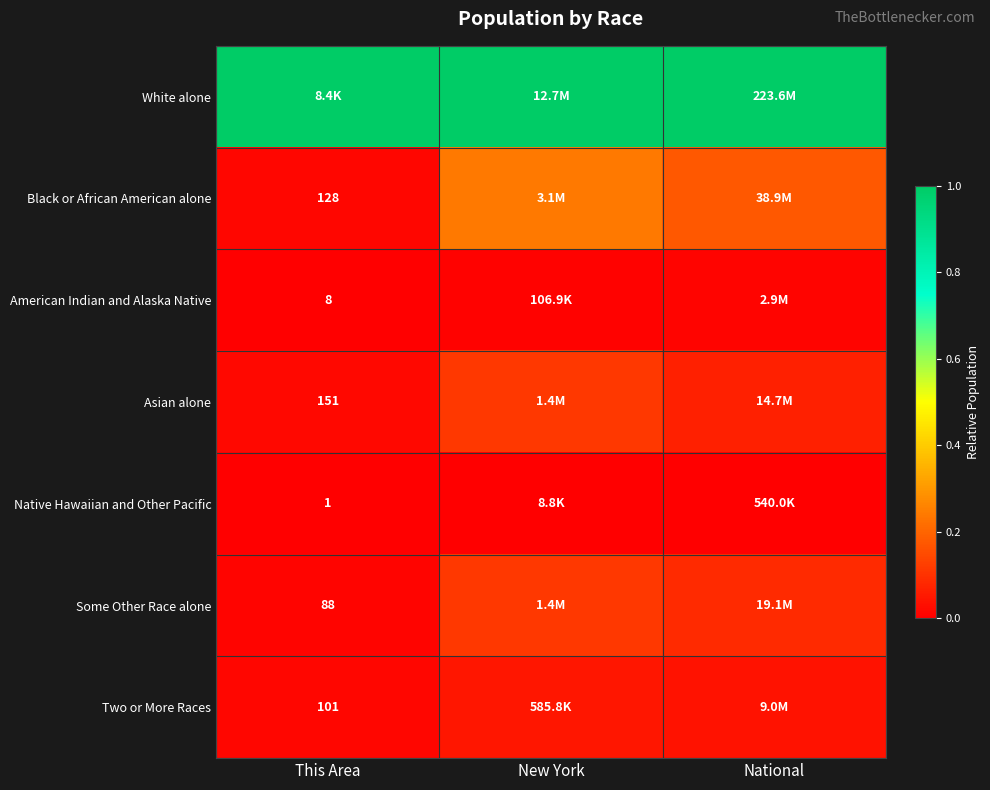

Is the value of Native Hawaiian and Other Pacific at This Area greater than the value of Two or More Races at This Area?

No